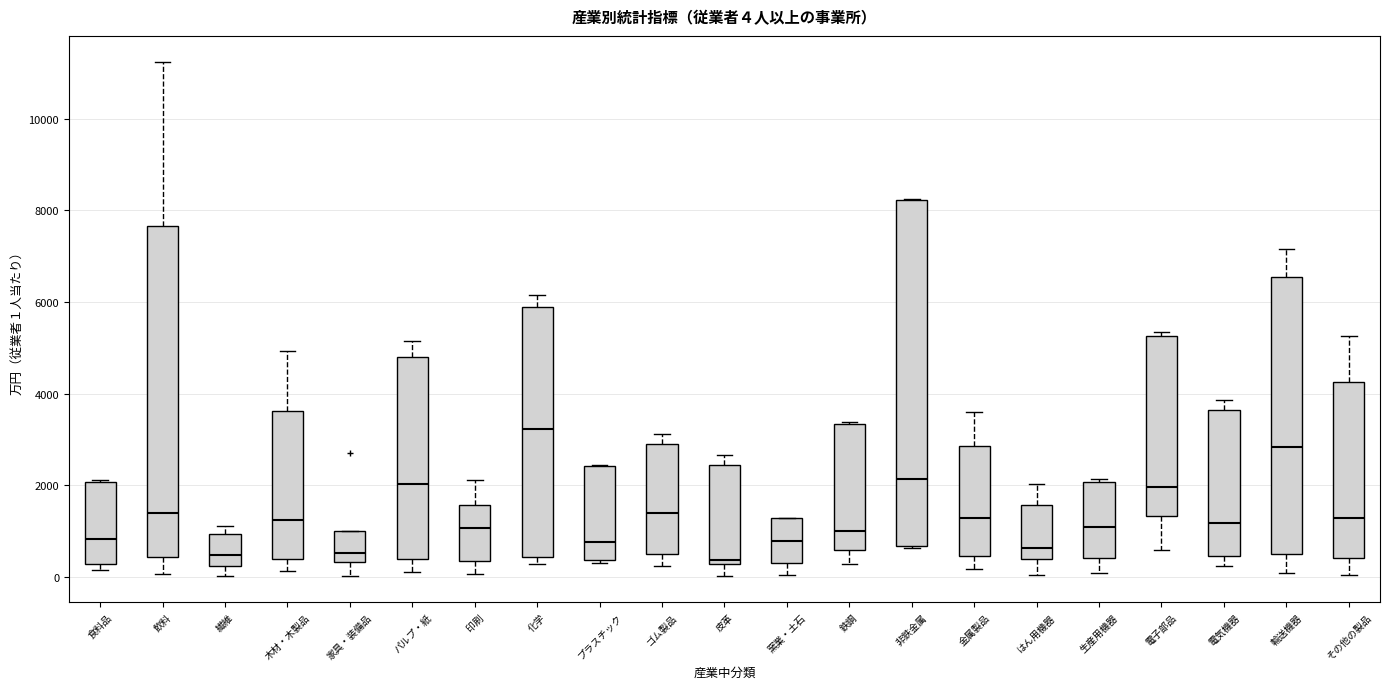

Which box is the tallest, from its lower edge to its upper edge?

非鉄金属